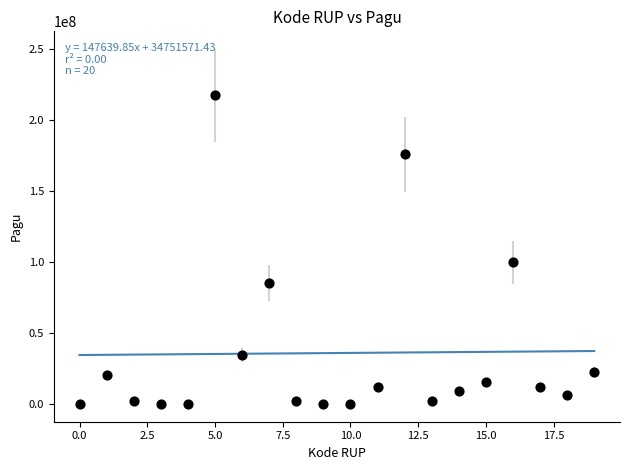

What Y value in the scatter plot is closest to 108800000?

99958000